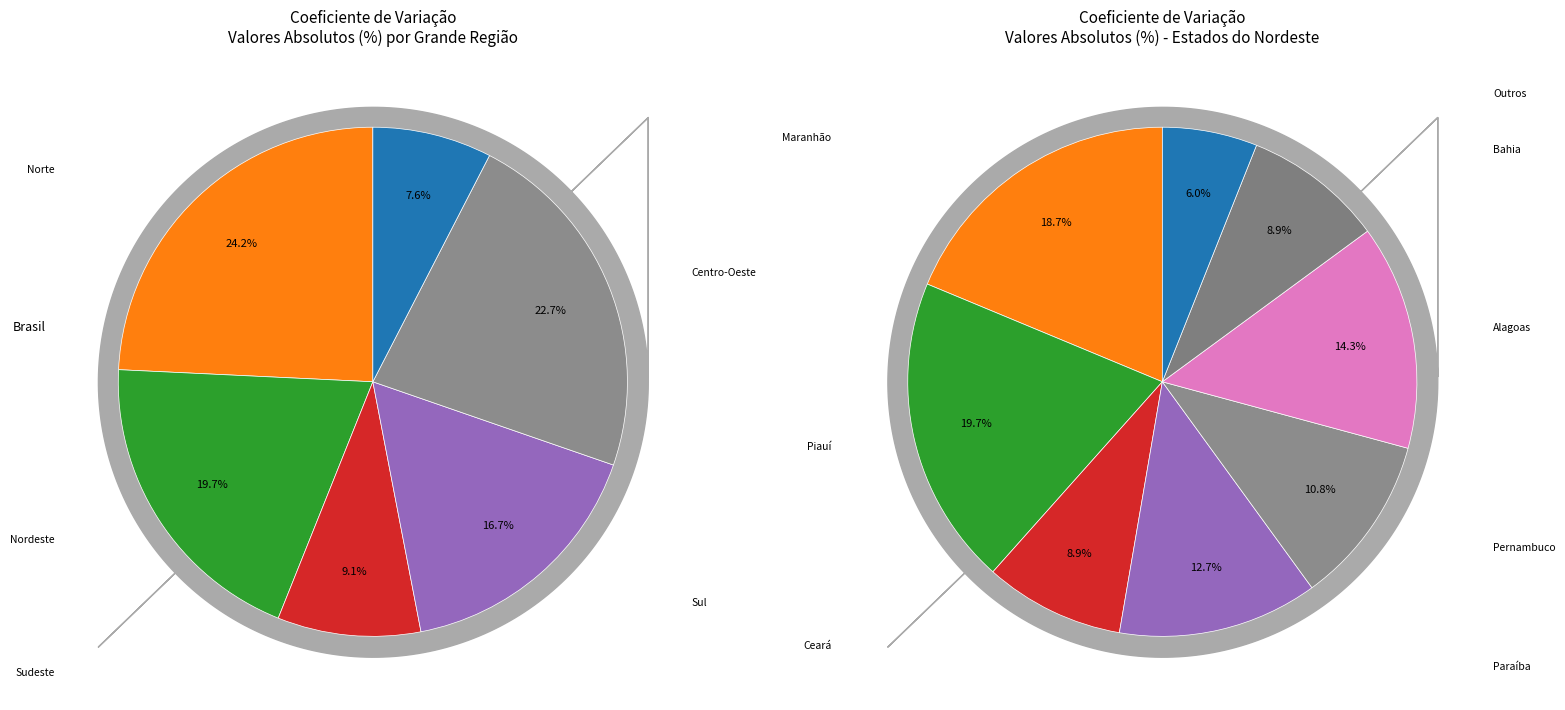

Is it true that Nordeste is 6% of the pie?

False